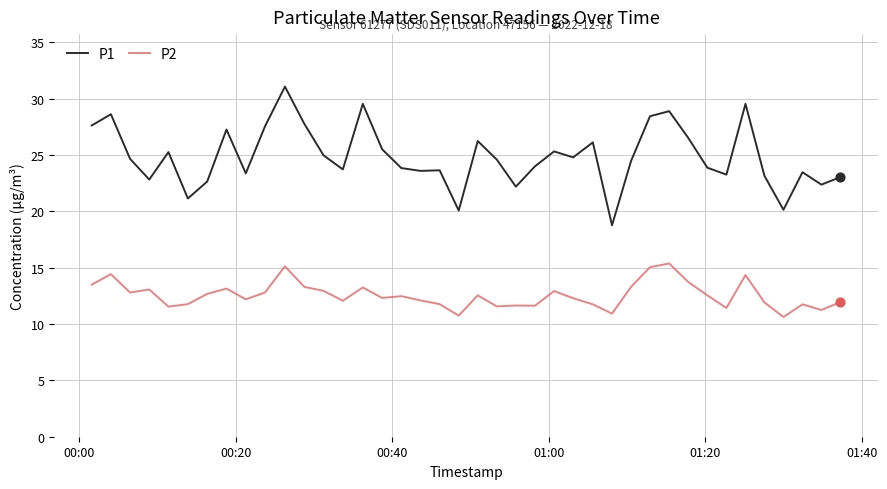

What are all the series names shown in the legend?

P1, P2